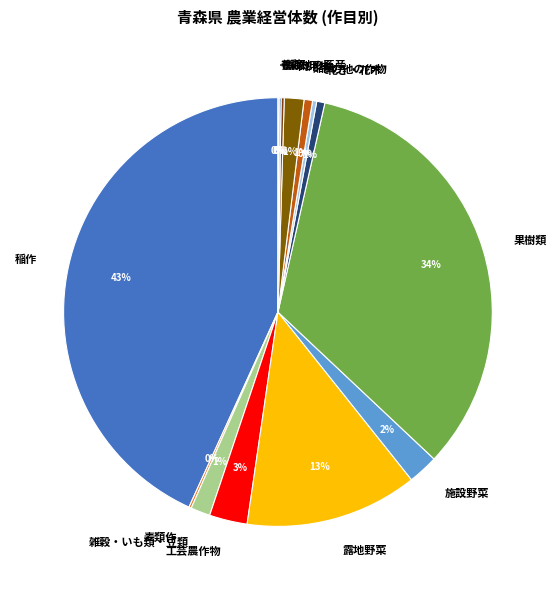

Is the sum of 工芸農作物 and 酪農 greater than half?

No